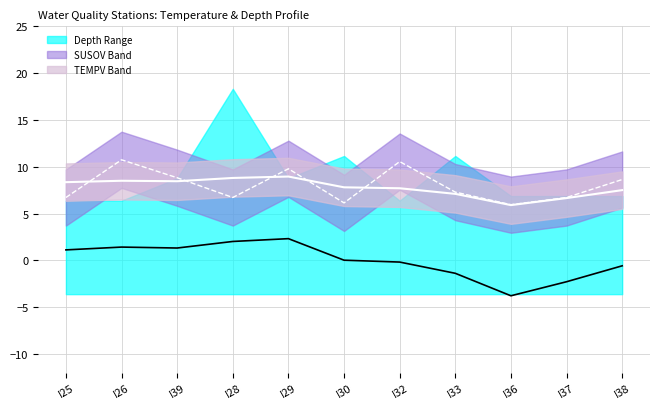

How many interior local peaks does the Inner Mean series have?

2